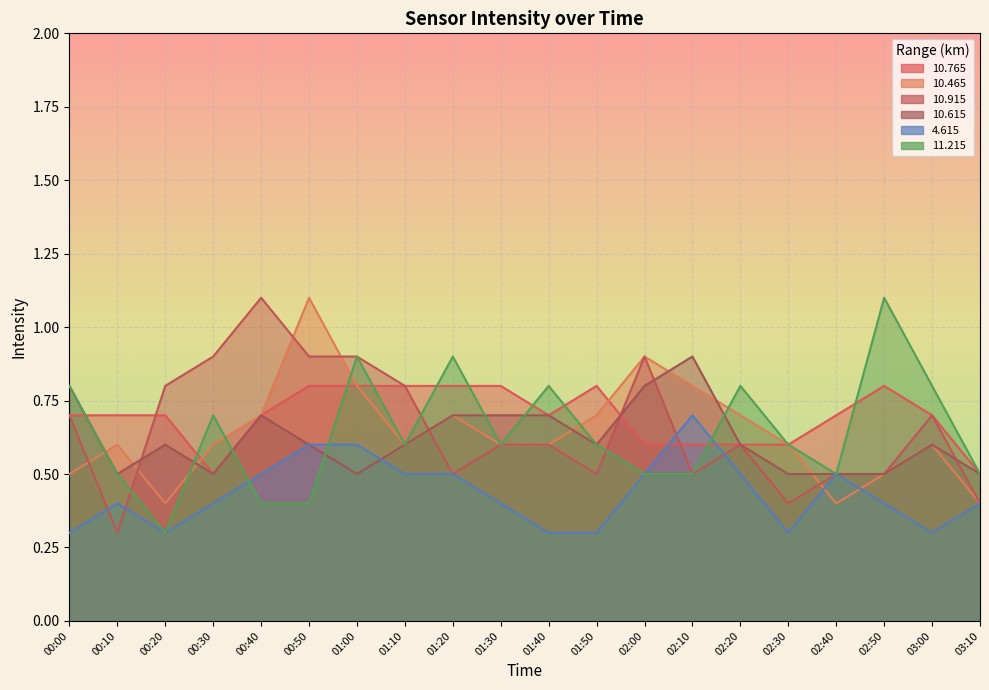

Between which two adjacent categories do  10.765 and  10.465 first intersect?

00:20 and 00:30